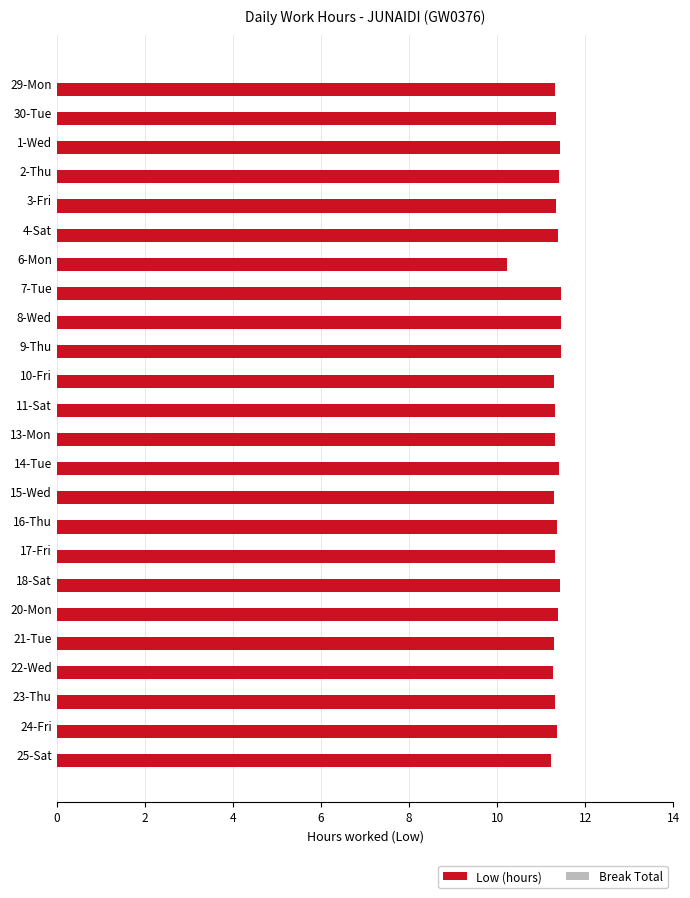

What is the smallest value displayed?

10.2